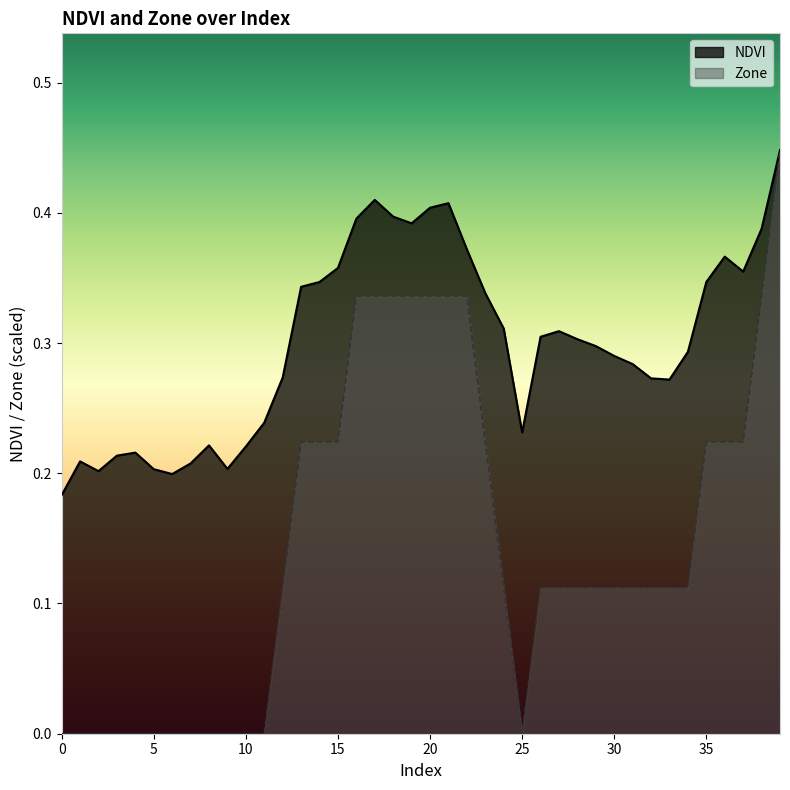

Between 12 and 8, which is larger?

12